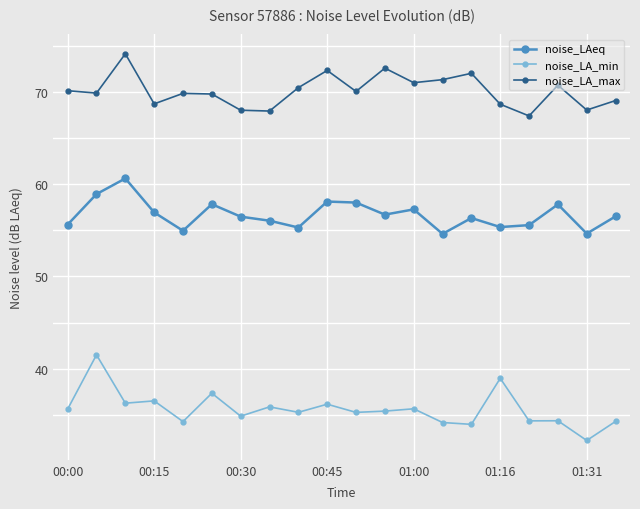

True or false: noise_LA_max and noise_LAeq intersect in this chart.

False